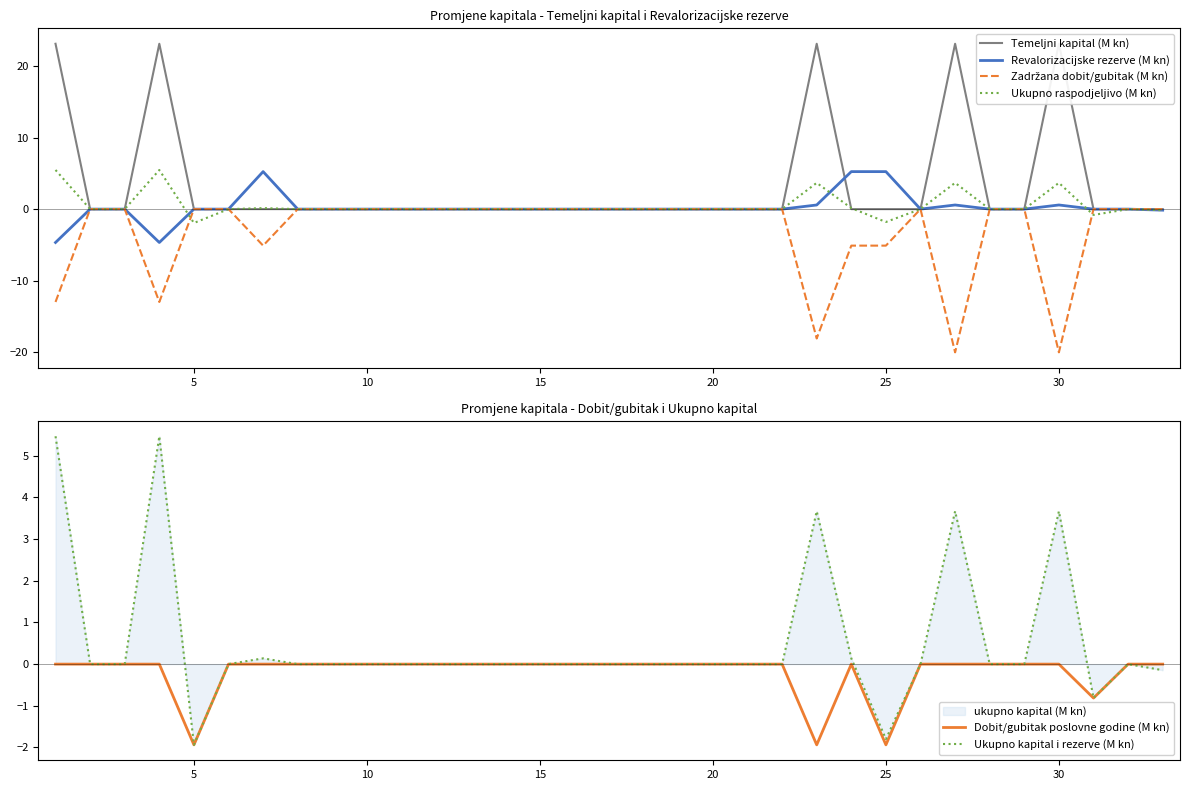

What is the highest value of the Revalorizacijske rezerve (M kn) series?

5.2